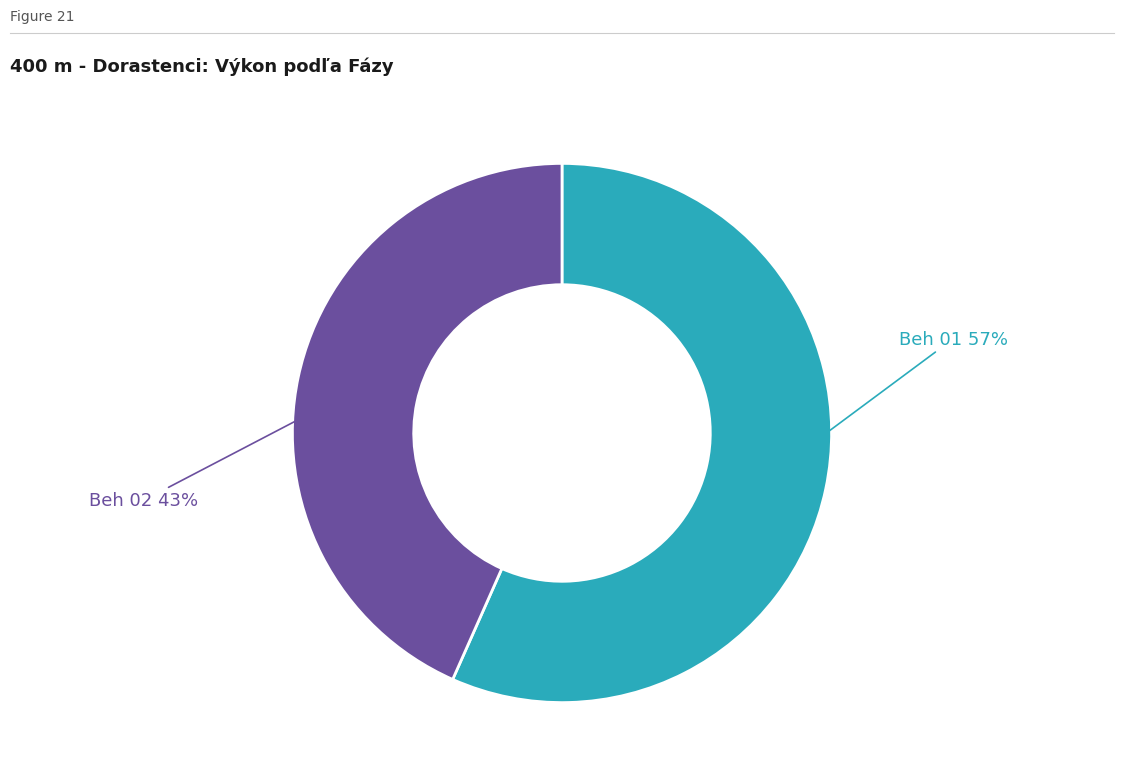

Is there any slice that represents more than half of the pie?

Yes